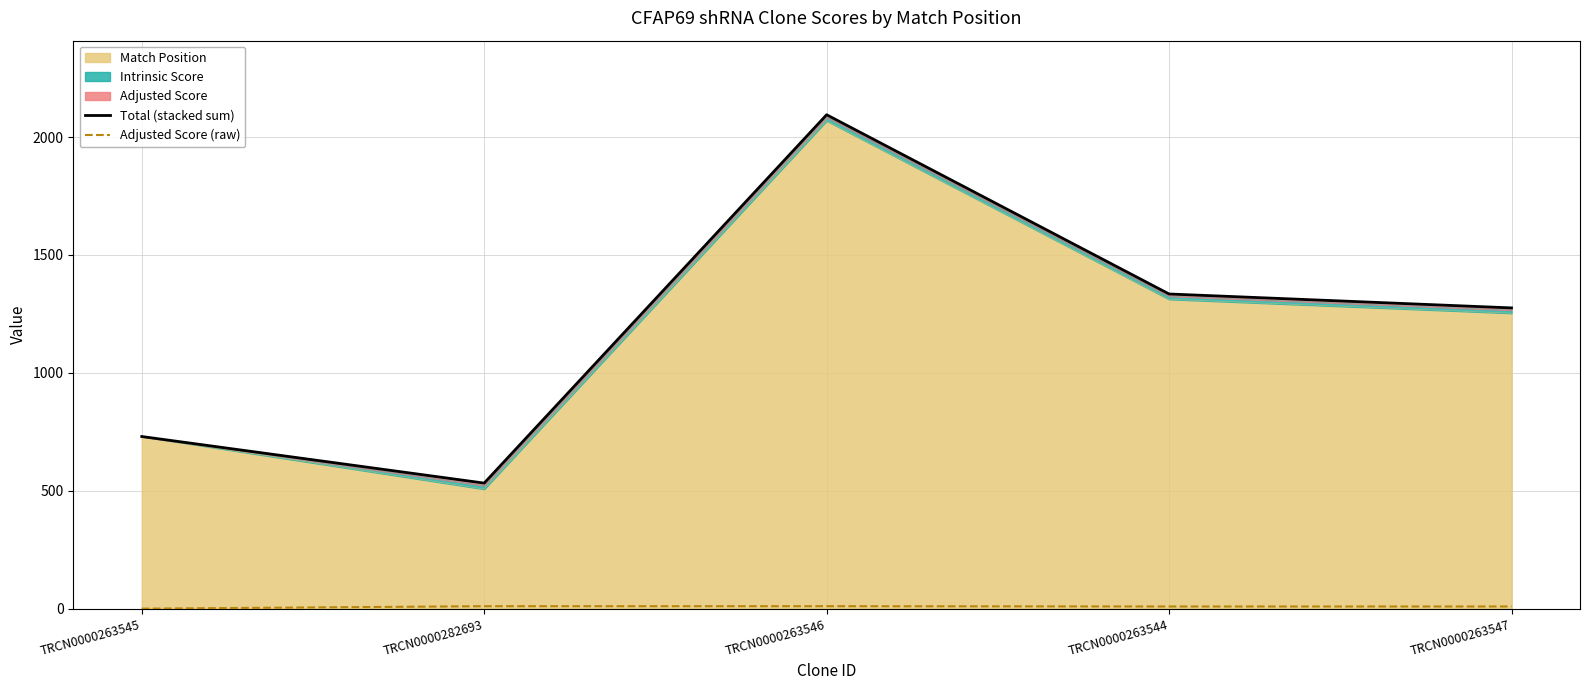

How many lines are shown in the chart?

2